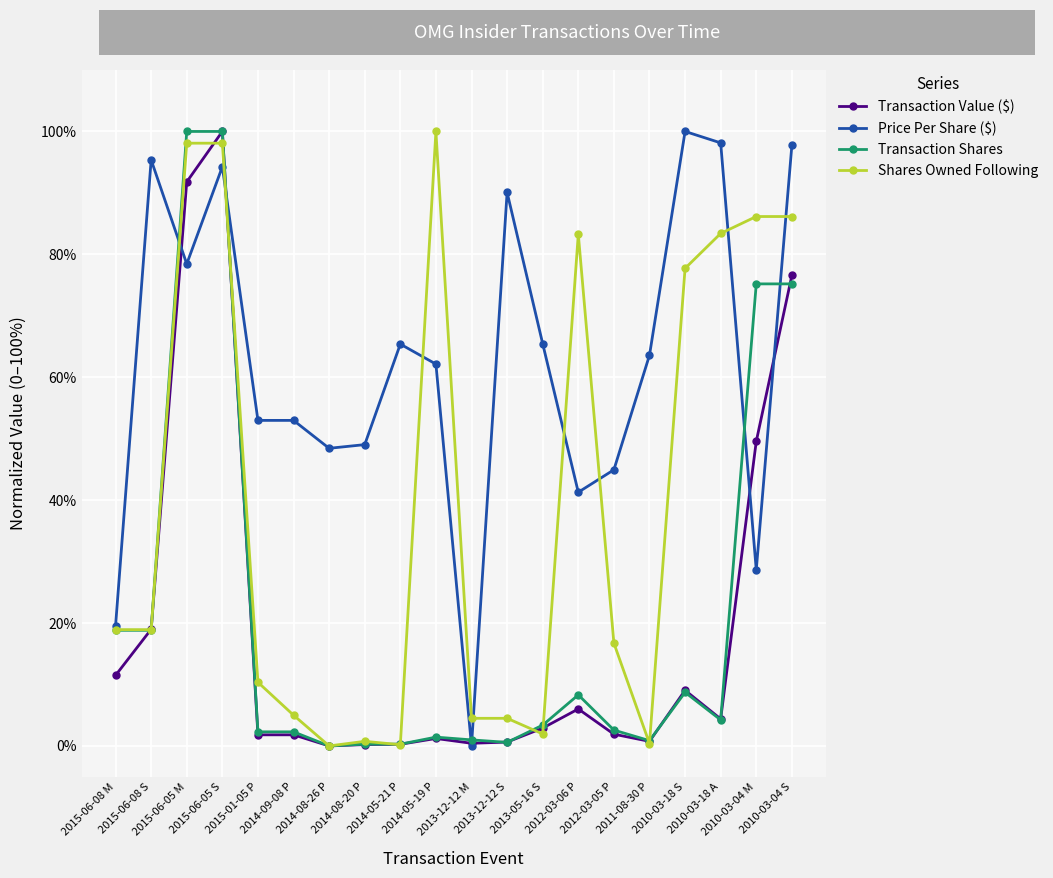

True or false: Transaction Shares has a value of -0.5 at 2014-08-26 P.

False